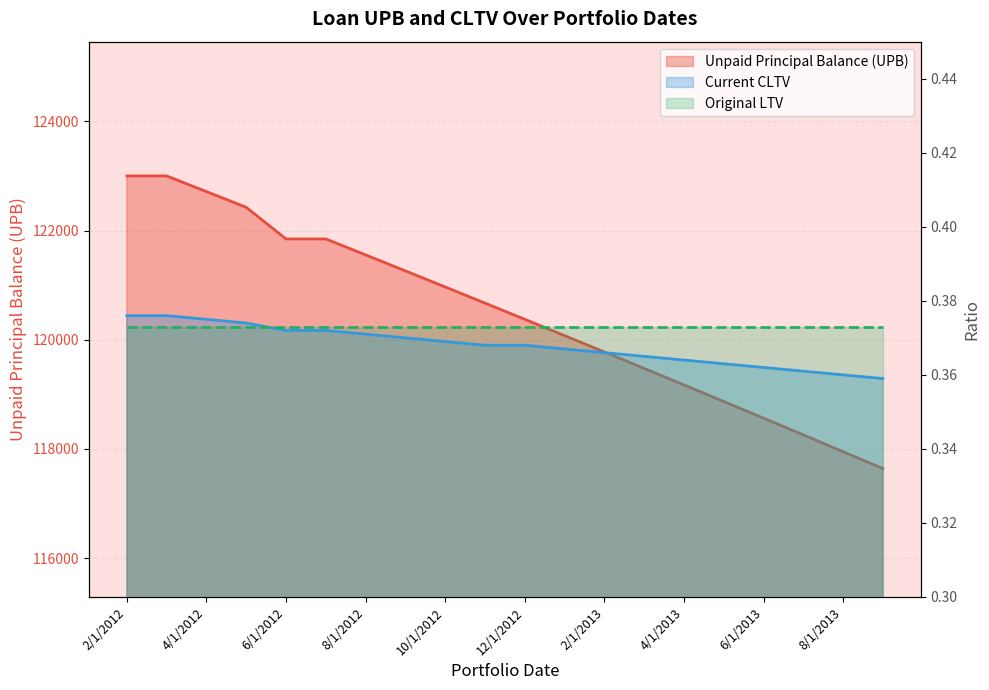

What is the total value across all series at 8/1/2013?

117948.4